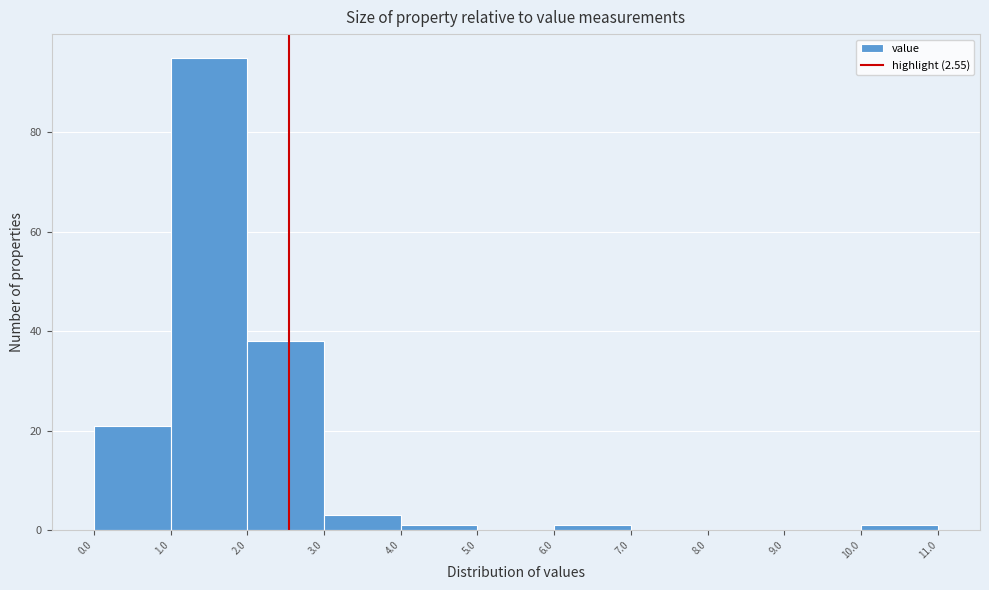

Reading left to right, transcribe this chart: for each bar, give the range it covers on the x-axis and its height. The values are not printed on the chart, so give them approximately, as read against the axis.

0.0 to 1.0: 22
1.0 to 2.0: 96
2.0 to 3.0: 38
3.0 to 4.0: 4
4.0 to 5.0: under 2
5.0 to 6.0: 0
6.0 to 7.0: under 2
7.0 to 8.0: 0
8.0 to 9.0: 0
9.0 to 10.0: 0
10.0 to 11.0: under 2